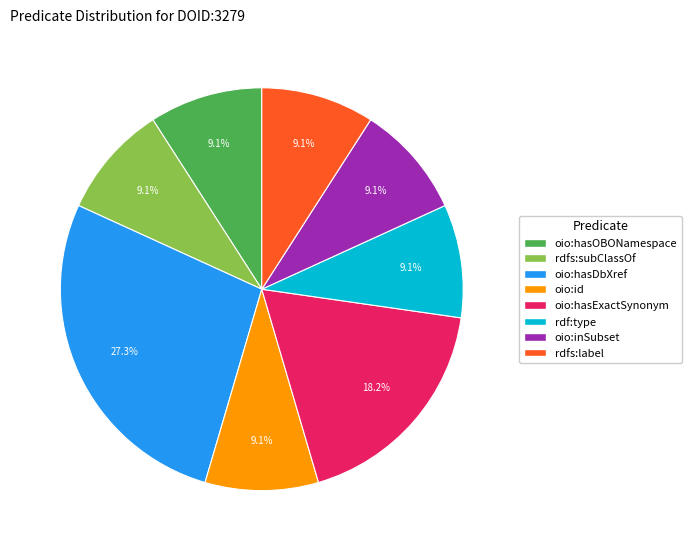

Count the number of slices in the pie.

8